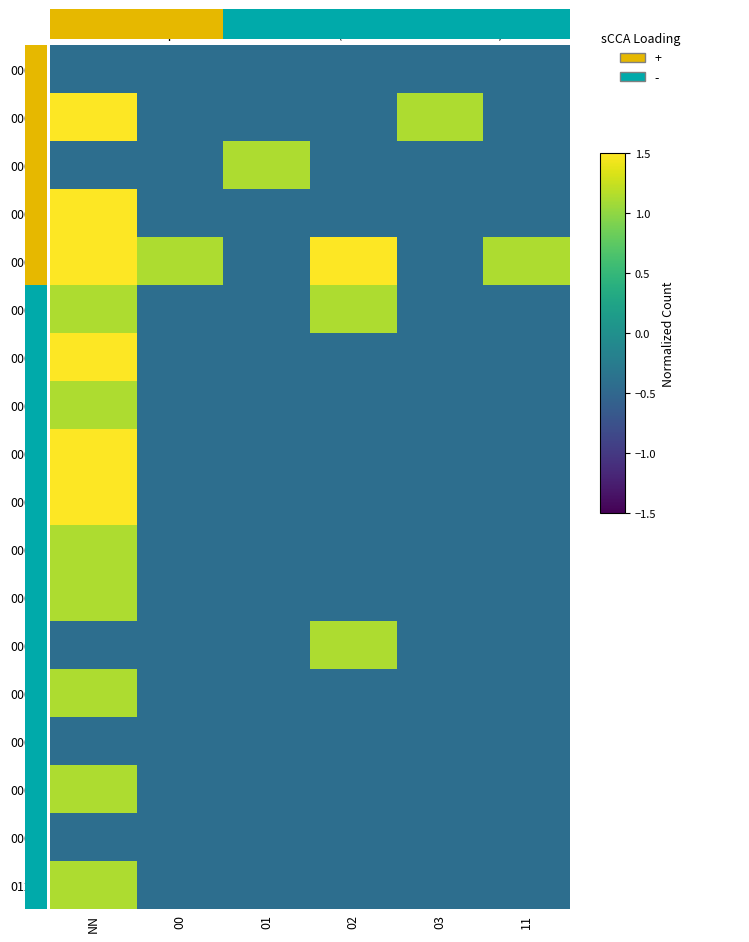

Which series has the largest total across all categories?

00025